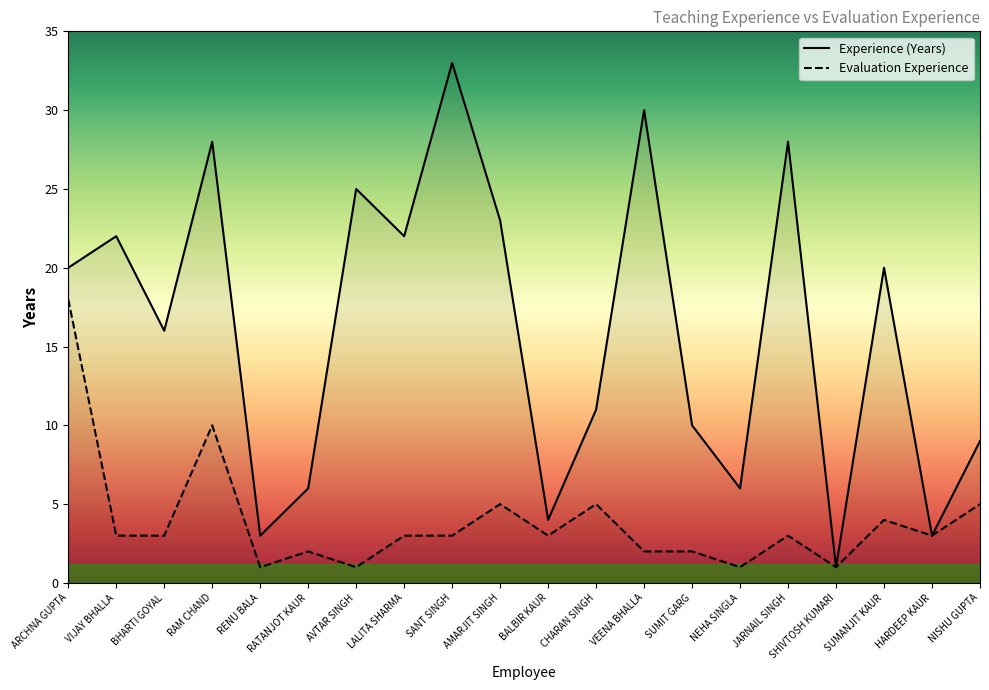

In Experience (Years), how many points are lower than both neighbors (excluding endpoints)?

7